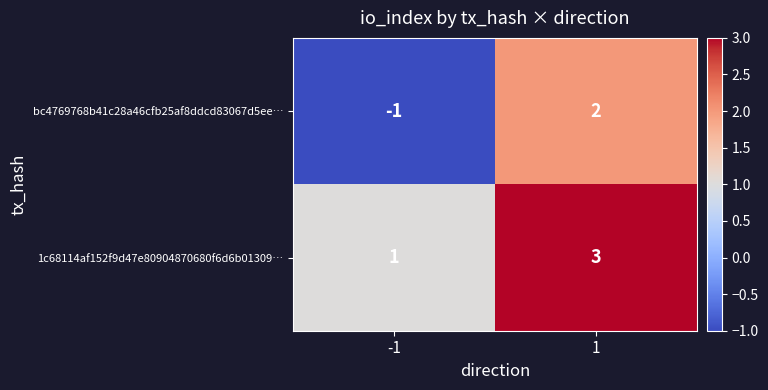

Between -1 and 1, which series saw the biggest shift?

bc4769768b41c28a46cfb25af8ddcd83067d5ee…